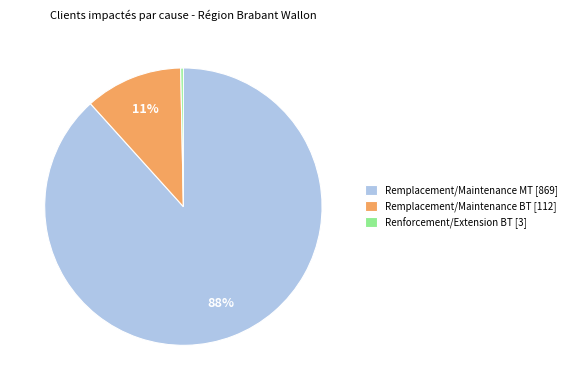

Which has a higher value, Renforcement/Extension BT [3] or Remplacement/Maintenance MT [869]?

Remplacement/Maintenance MT [869]